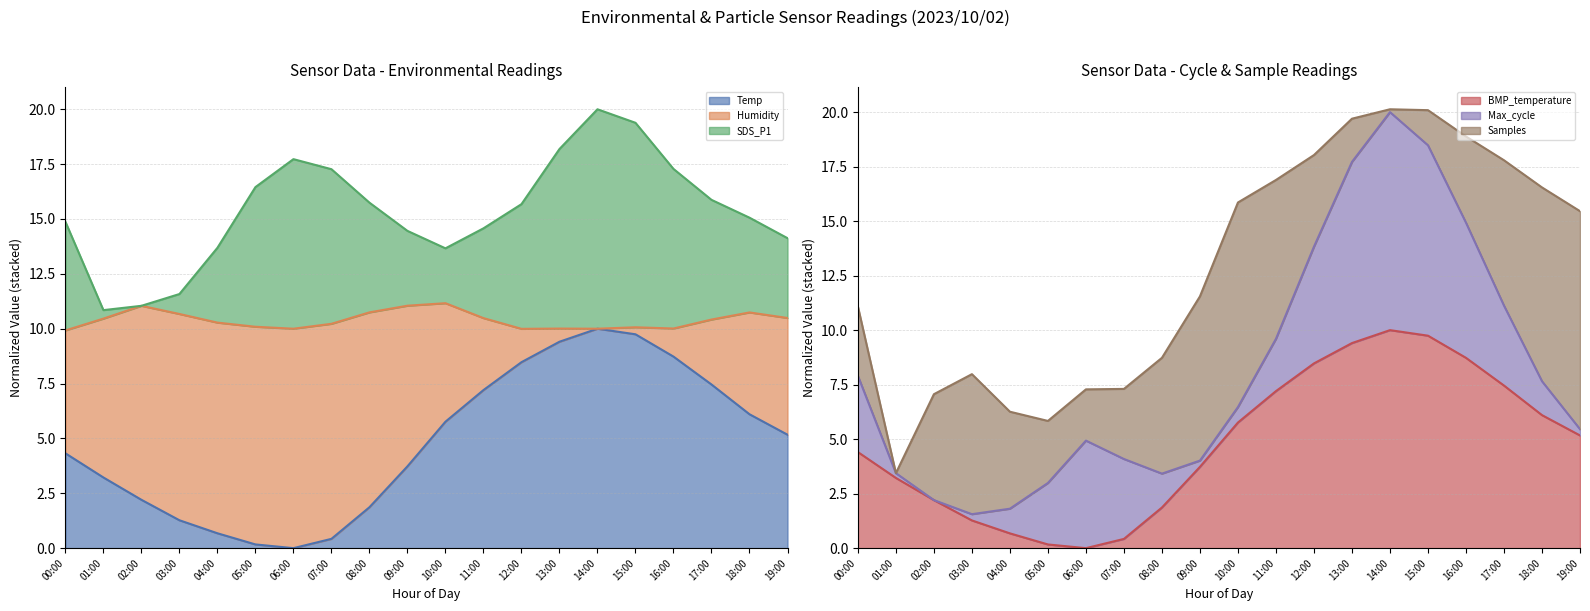

In Humidity, how many points are higher than both neighbors (excluding endpoints)?

1